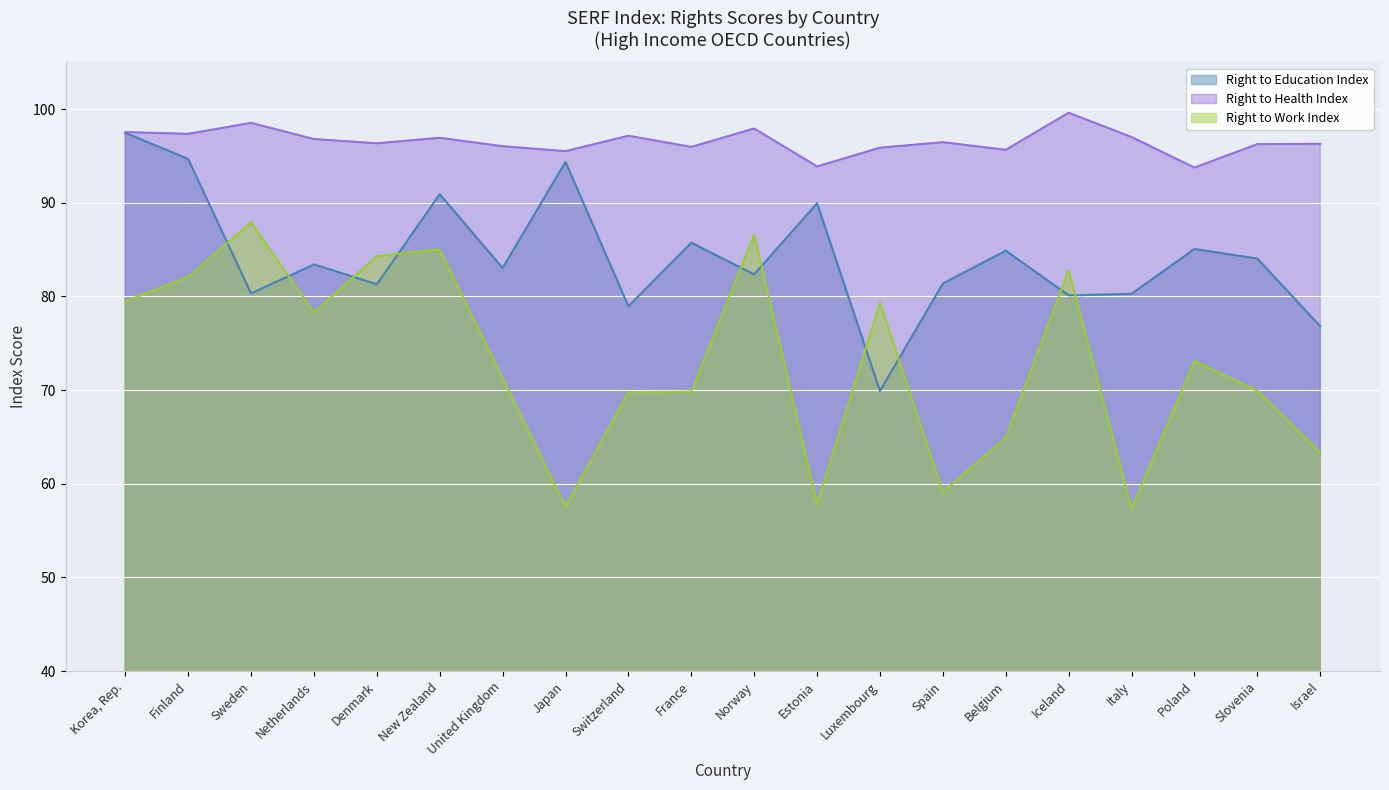

Reading right to left, extract all data points from this chart.

Right to Education Index: Israel=76.8	Slovenia=84.0	Poland=85.1	Italy=80.3	Iceland=80.1	Belgium=84.9	Spain=81.4	Luxembourg=69.9	Estonia=90.0	Norway=82.3	France=85.7	Switzerland=79.0	Japan=94.4	United Kingdom=83.0	New Zealand=90.9	Denmark=81.3	Netherlands=83.4	Sweden=80.3	Finland=94.7	Korea, Rep.=97.5
Right to Health Index: Israel=96.3	Slovenia=96.3	Poland=93.8	Italy=97.0	Iceland=99.6	Belgium=95.7	Spain=96.5	Luxembourg=95.9	Estonia=93.9	Norway=97.9	France=96.0	Switzerland=97.2	Japan=95.5	United Kingdom=96.0	New Zealand=96.9	Denmark=96.3	Netherlands=96.8	Sweden=98.5	Finland=97.4	Korea, Rep.=97.5
Right to Work Index: Israel=63.3	Slovenia=69.9	Poland=73.1	Italy=57.3	Iceland=82.8	Belgium=64.9	Spain=59.1	Luxembourg=79.3	Estonia=57.9	Norway=86.6	France=69.8	Switzerland=69.8	Japan=57.6	United Kingdom=71.3	New Zealand=85.0	Denmark=84.3	Netherlands=78.3	Sweden=87.9	Finland=82.1	Korea, Rep.=79.5